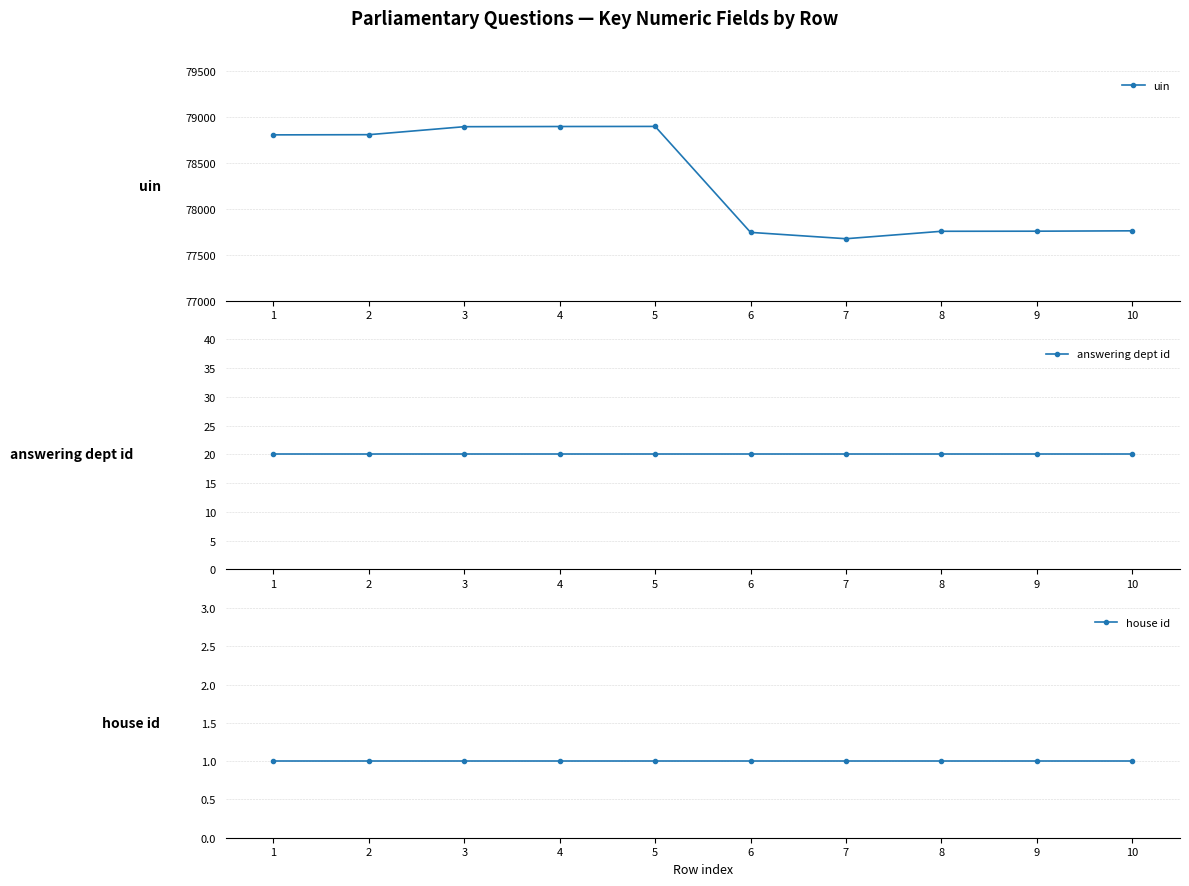

What is the greatest value displayed?

78897